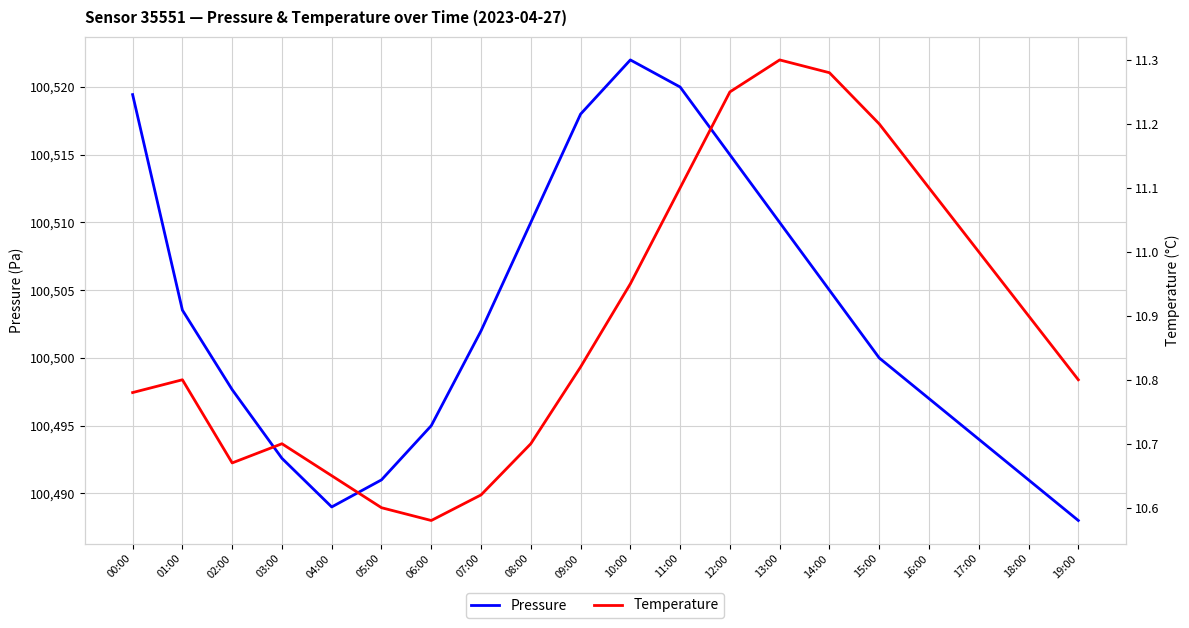

How many lines are shown in the chart?

2